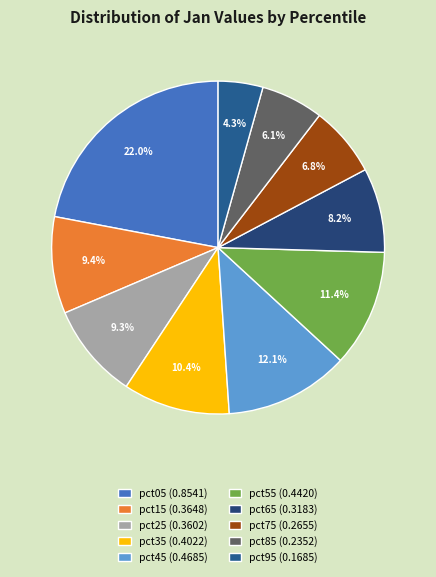

How many slices are in this pie chart?

10